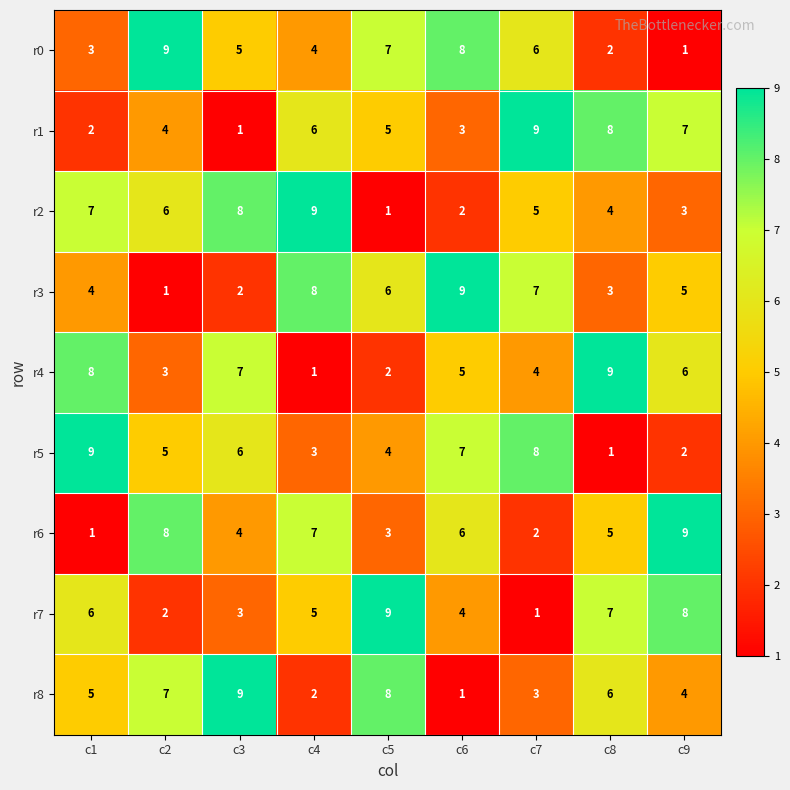

How many values in the r3 series are below 5?

4